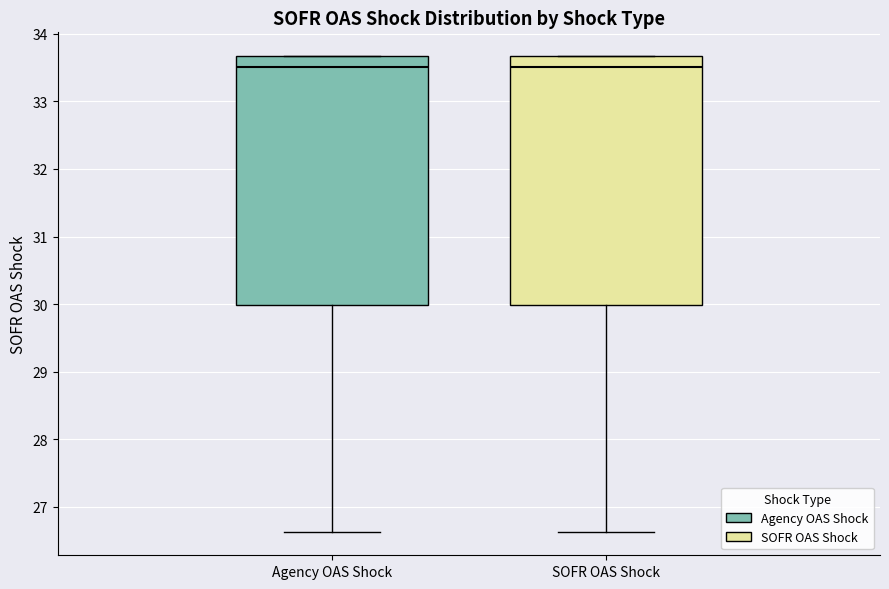

Where is the lower edge of the box for Agency OAS Shock on the y-axis? The values are not printed on the chart, so give them approximately, as read against the axis.

30.0